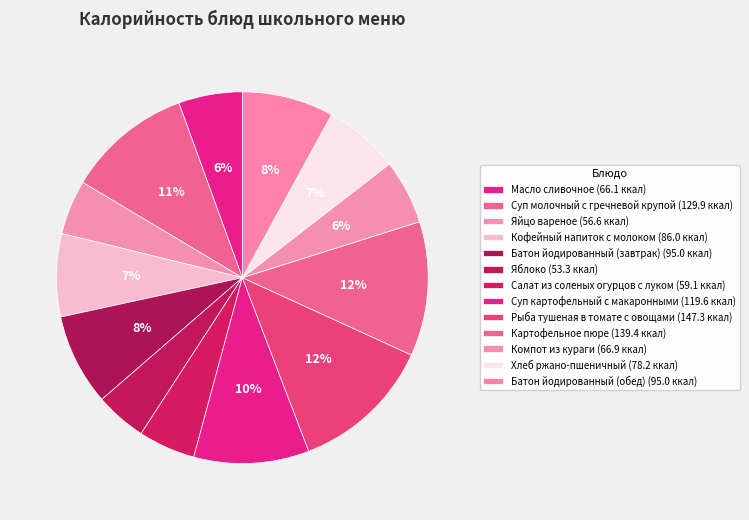

Is it true that Яблоко is 4% of the pie?

True